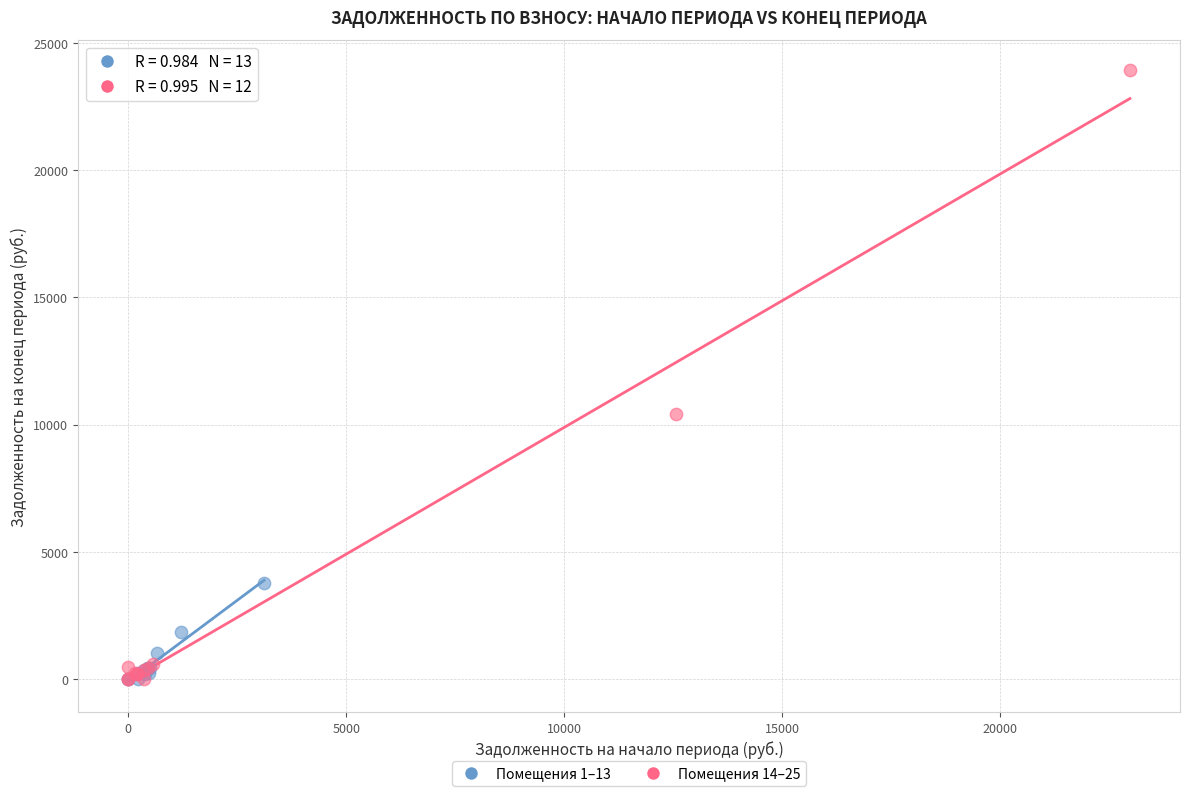

What are all the series names shown in the legend?

Помещения 1–13, Помещения 14–25